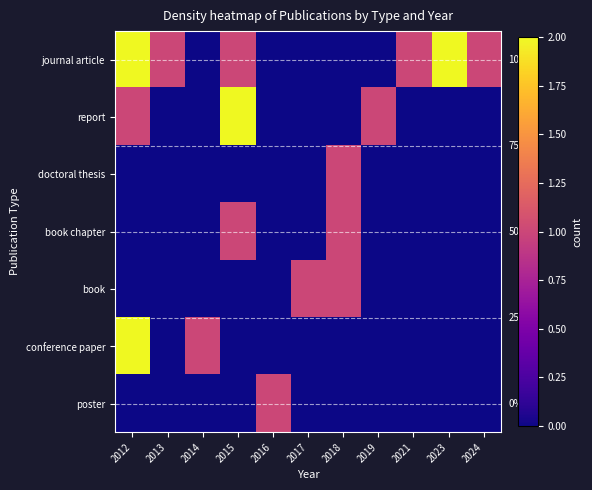

The poster series shows 0 at 2018. True or false?

True